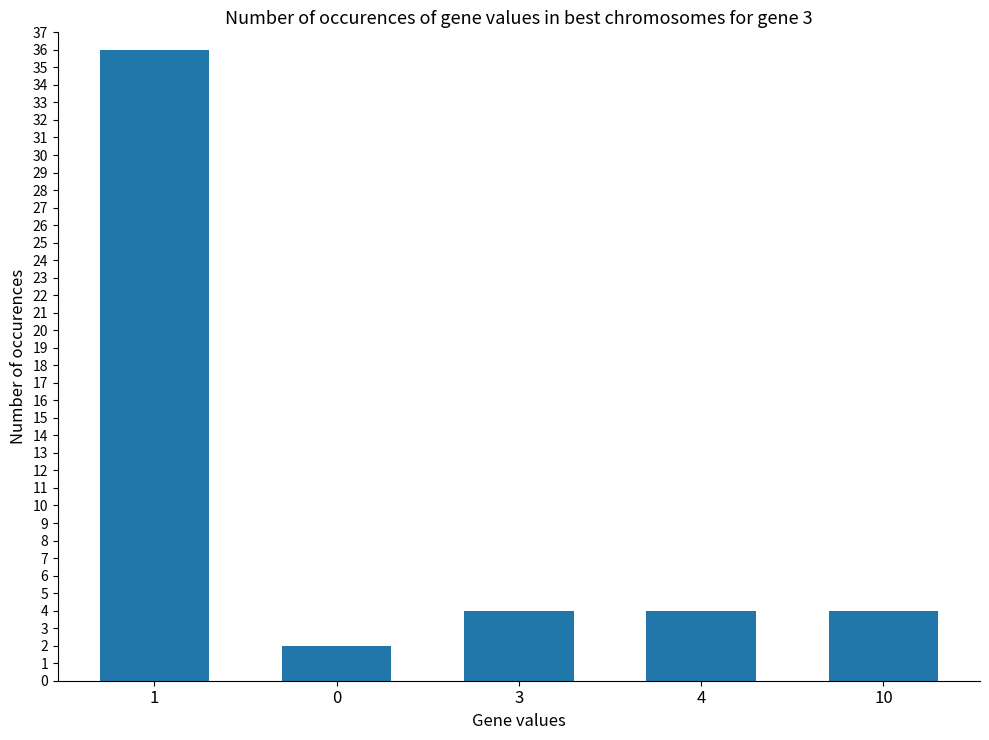

Reading left to right, what are all the values shown in this chart?

36	2	4	4	4